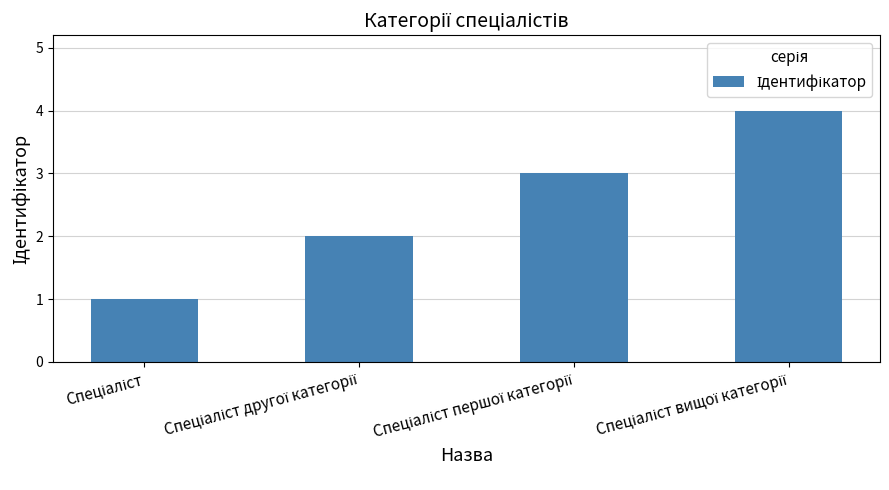

What is the minimum value shown in the chart?

1